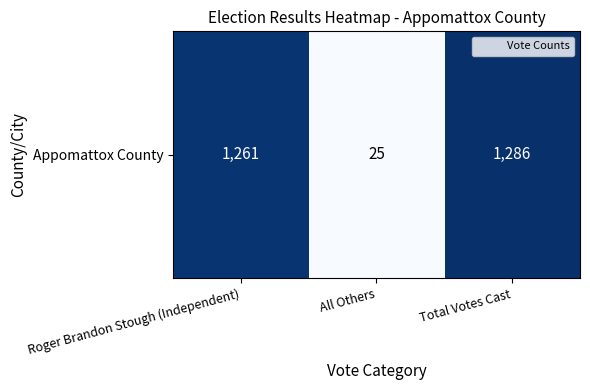

True or false: the data shows 10 at All Others.

False